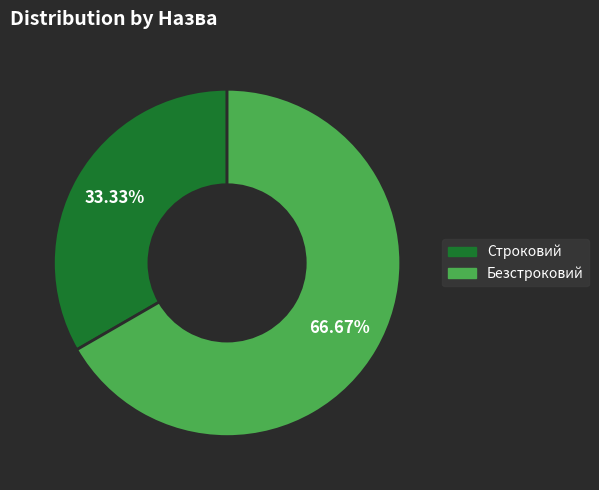

What is the total percentage of Строковий and Безстроковий?

100.0%